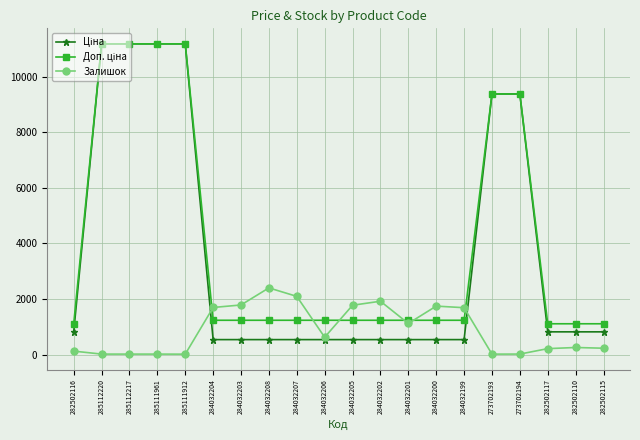

What is the greatest value displayed?

11188.2